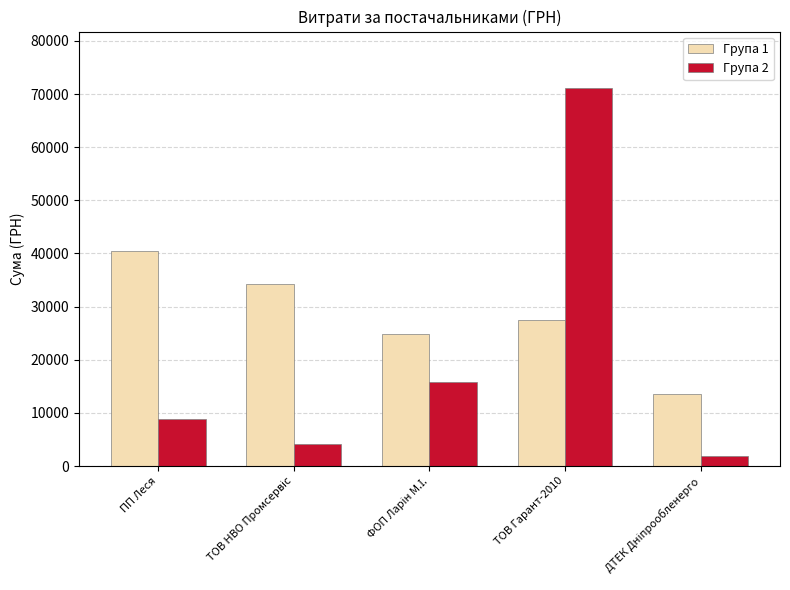

Where is Група 1 nearest to the value 26975?

ТОВ Гарант-2010